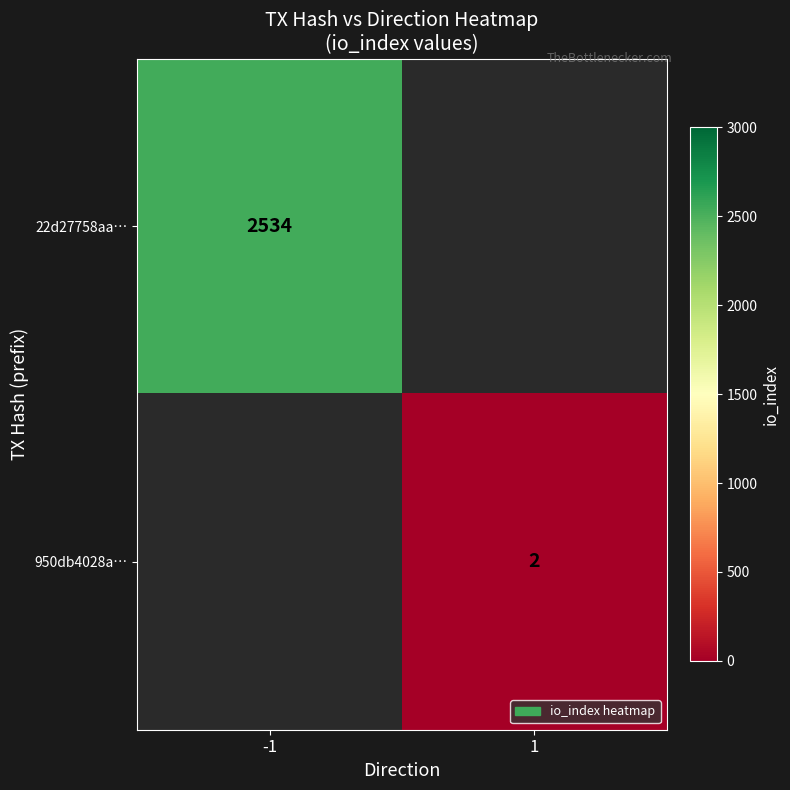

Is it true that 22d27758aa… equals 743 at -1?

False